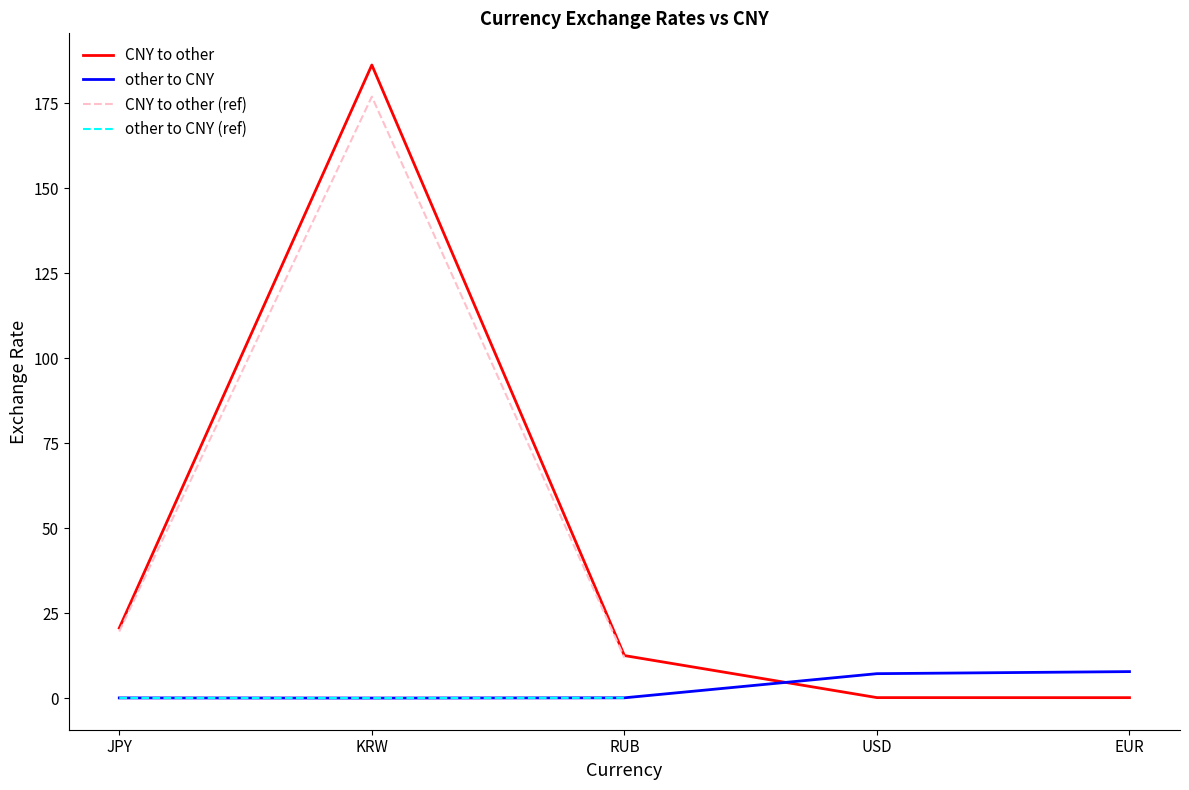

At which category is the sum across all series the highest?

KRW